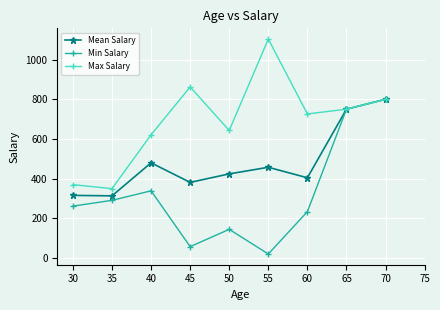

Where is the first local minimum for Min Salary?

45